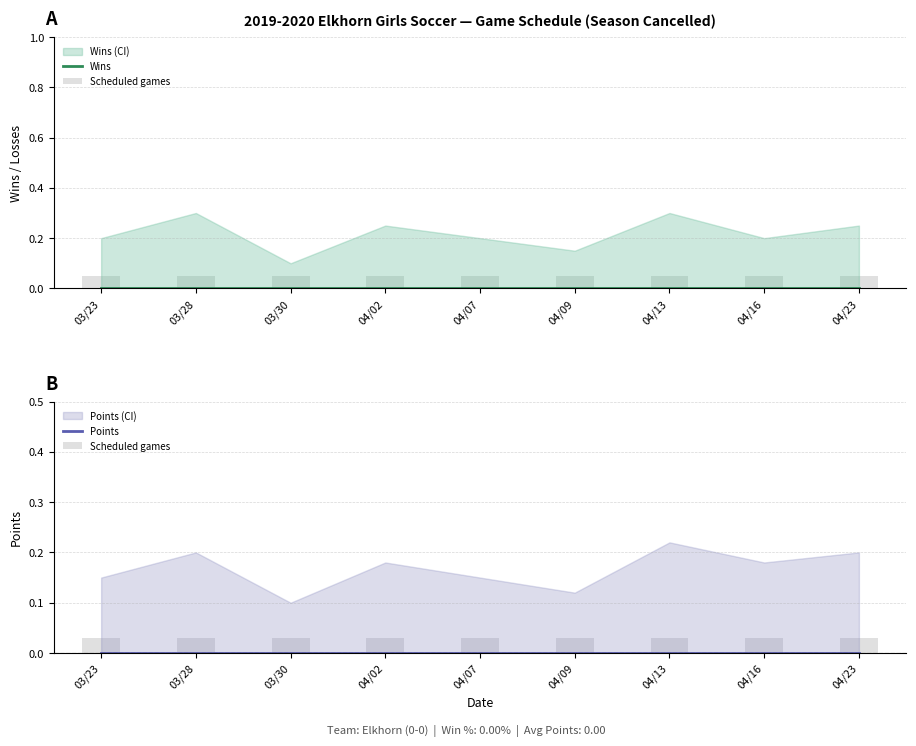

List the series in order of their peak value, highest first.

Scheduled games, Wins, Points